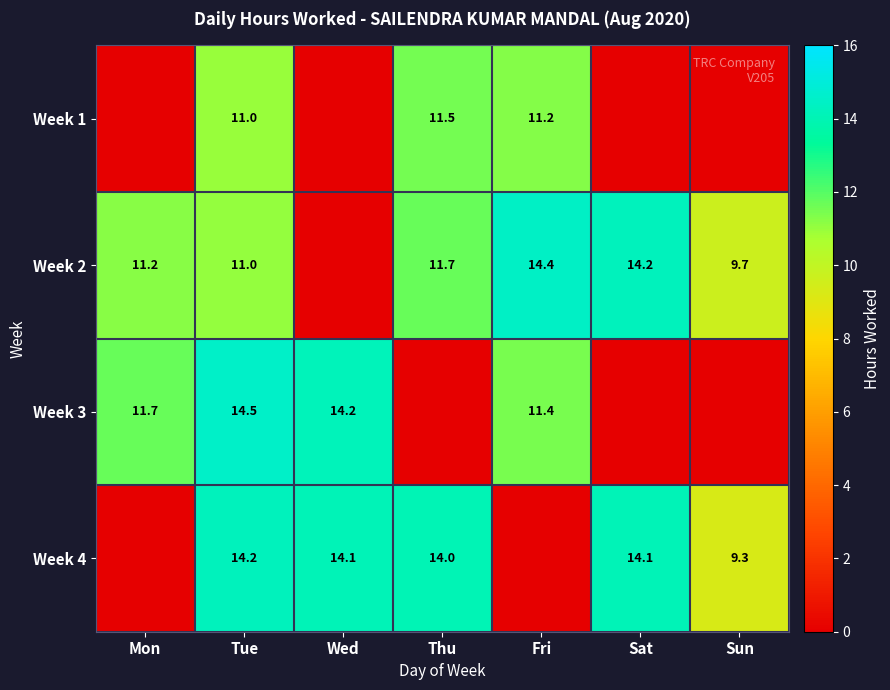

At which category is the sum across all series the highest?

Tue